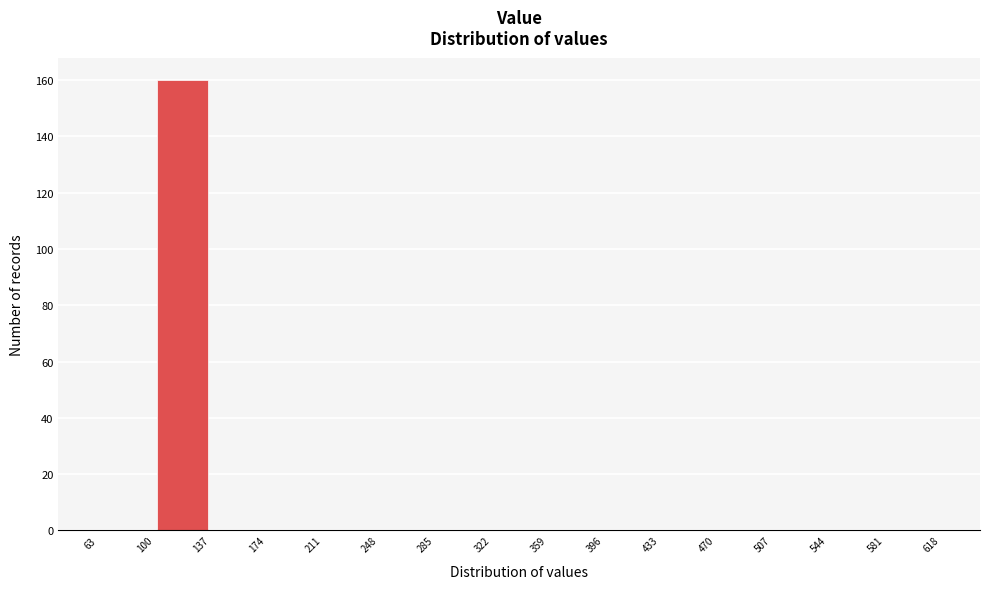

Reading left to right, list every bar in this chart as the range it spans on the x-axis followed by its height. The values are not printed on the chart, so give them approximately, as read against the axis.

63 to 100: 0
100 to 137: 160
137 to 174: 0
174 to 211: 0
211 to 248: 0
248 to 285: 0
285 to 322: 0
322 to 359: 0
359 to 396: 0
396 to 433: 0
433 to 470: 0
470 to 507: 0
507 to 544: 0
544 to 581: 0
581 to 618: 0